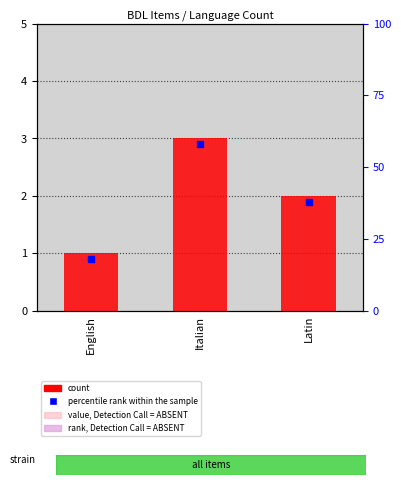

What is the greatest value displayed?

3